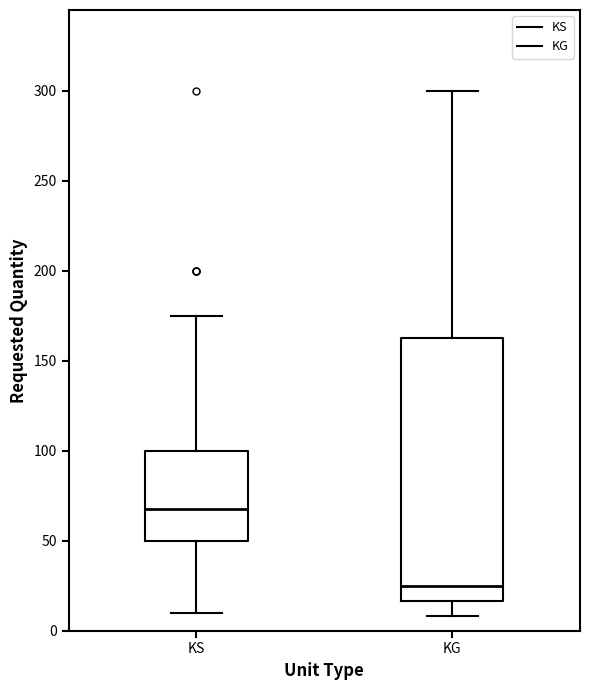

Which box's median line is the lowest?

KG